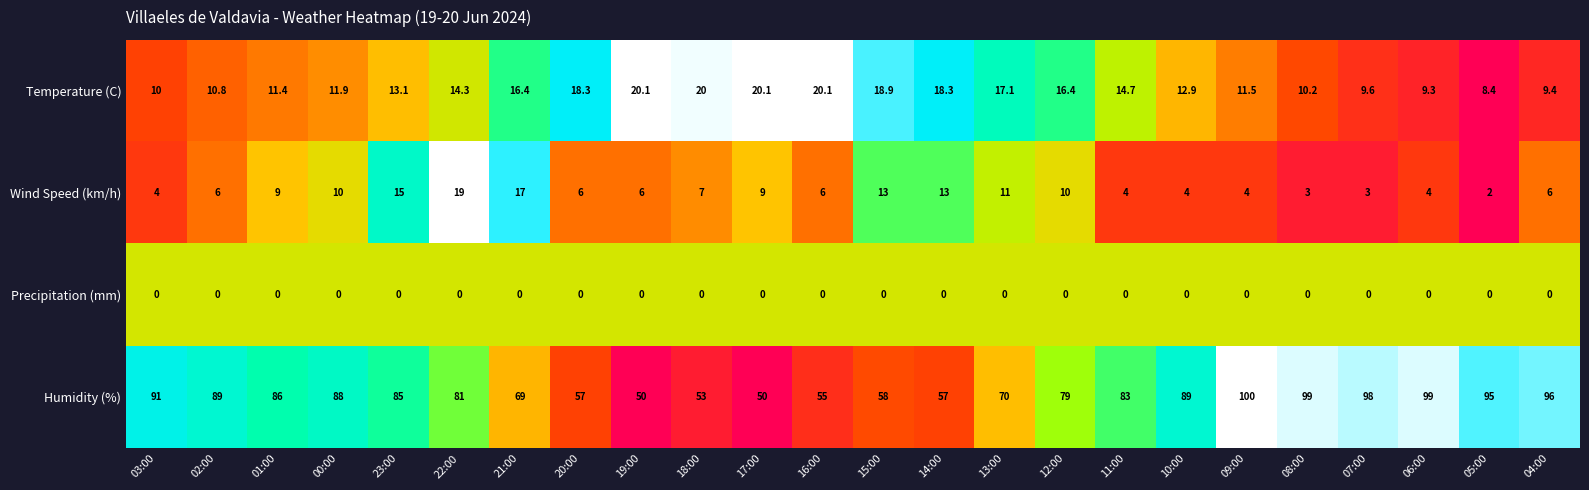

What is the difference between the second highest and second lowest values in the Temperature (C) series?

10.8